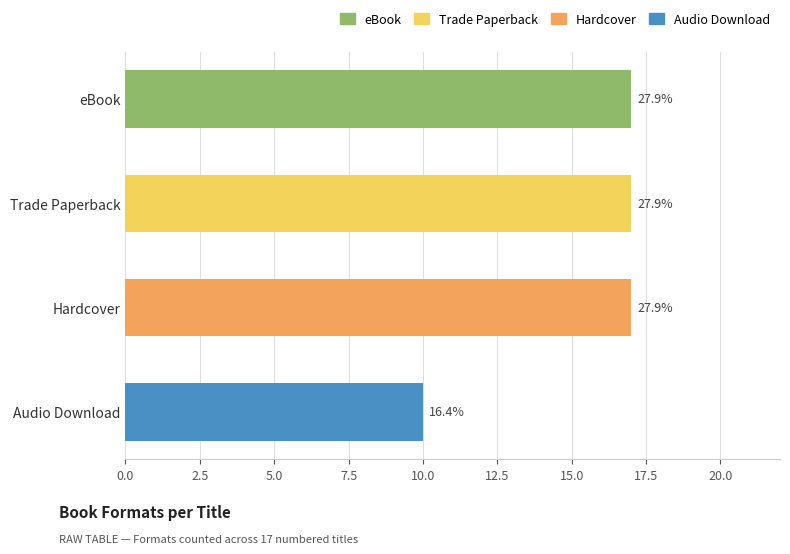

Which label corresponds to the smallest value in the chart?

Audio Download